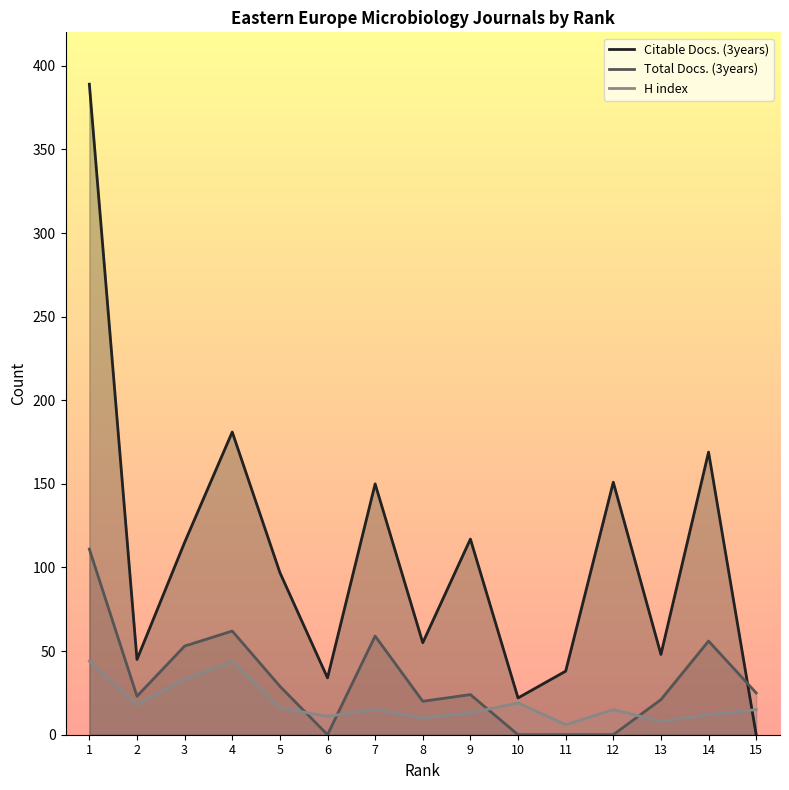

Between which two adjacent categories do Total Docs. (3years) and Citable Docs. (3years) first intersect?

14 and 15